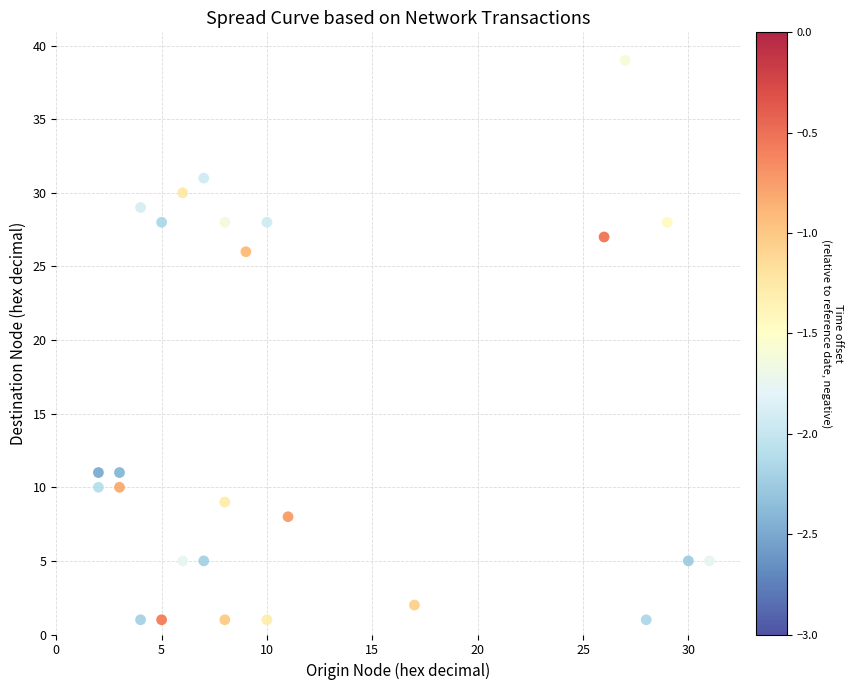

What is the range of X values (max minus min)?

29